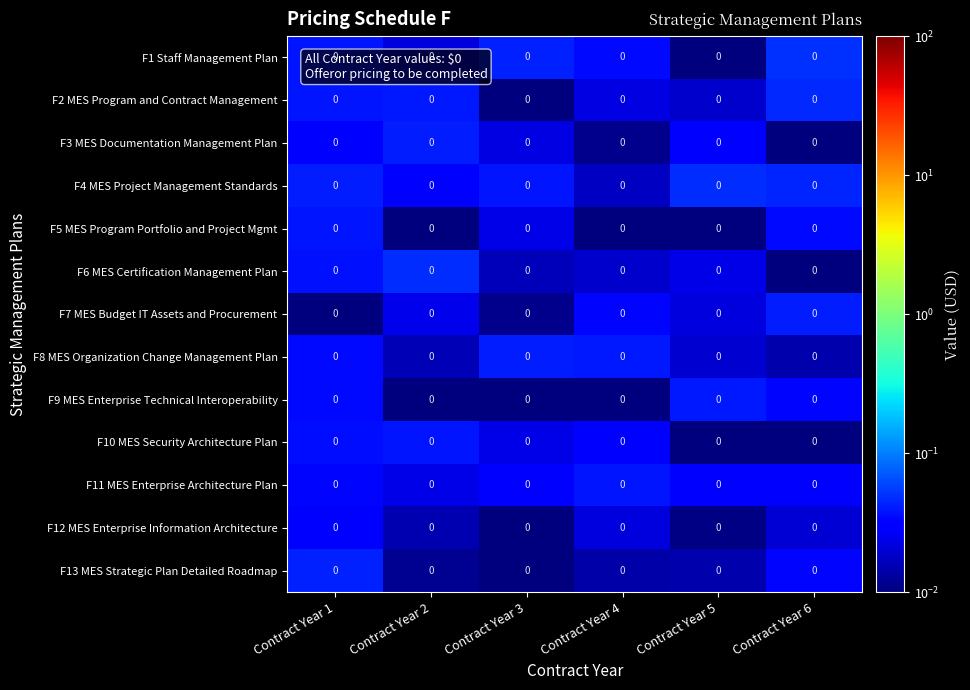

List the labels in order of F9 MES Enterprise Technical Interoperability value, largest first.

Contract Year 5, Contract Year 1, Contract Year 6, Contract Year 3, Contract Year 2, Contract Year 4